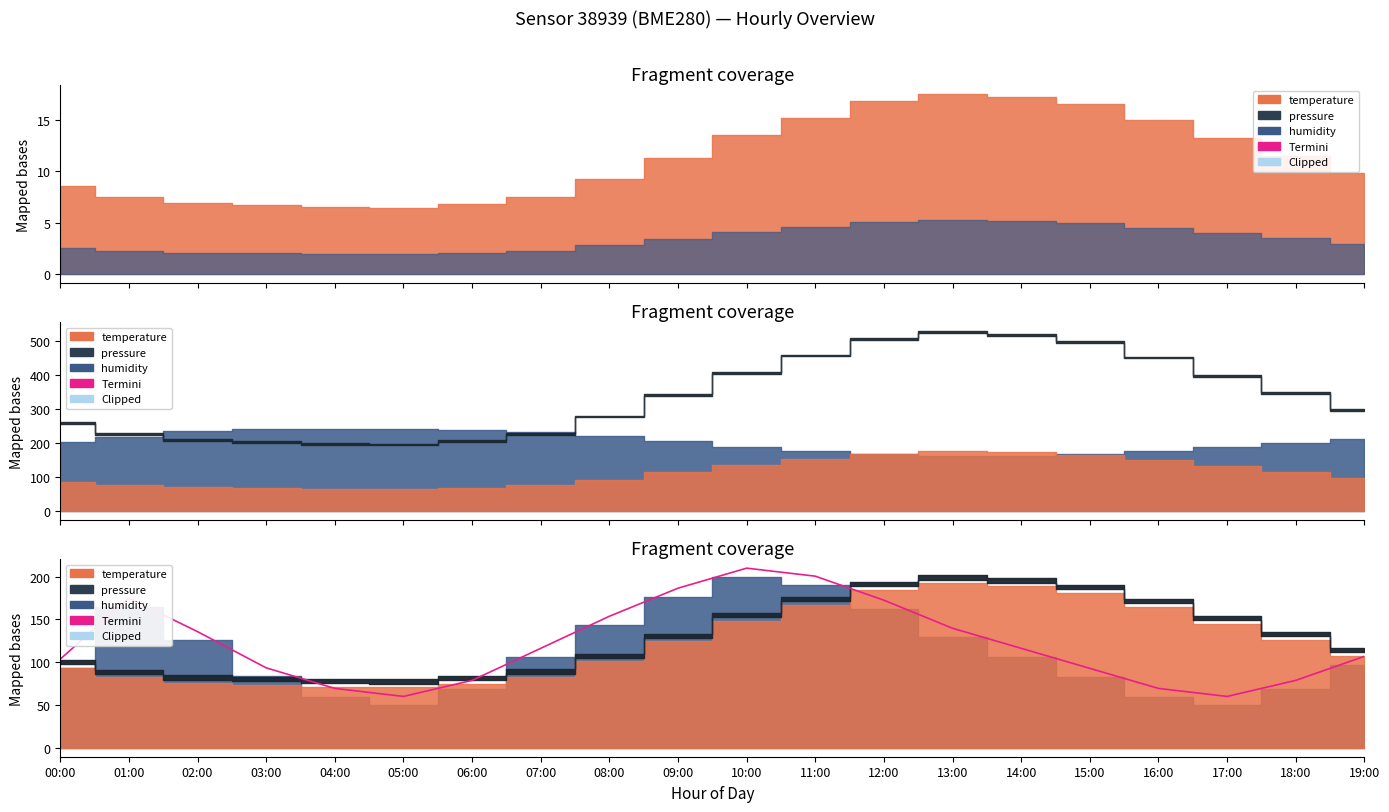

How many categories are shown in the chart?

20